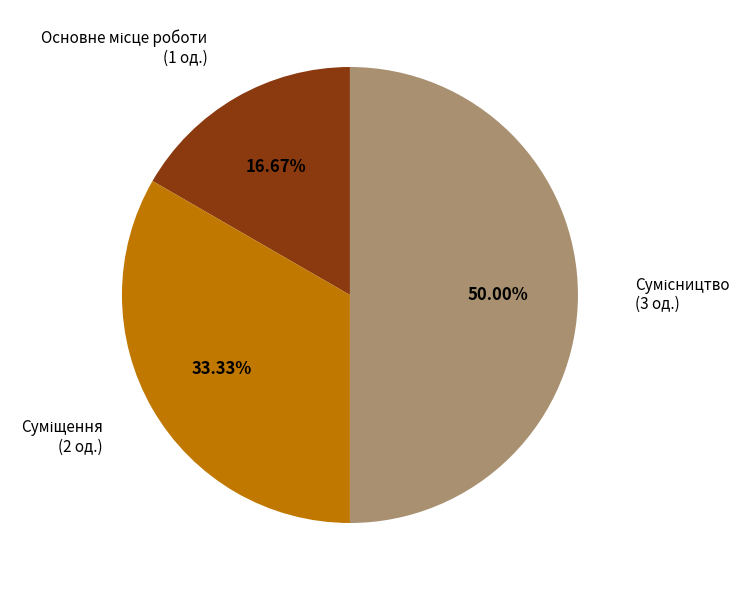

Which category has the smallest portion of the pie?

Основне місце роботи